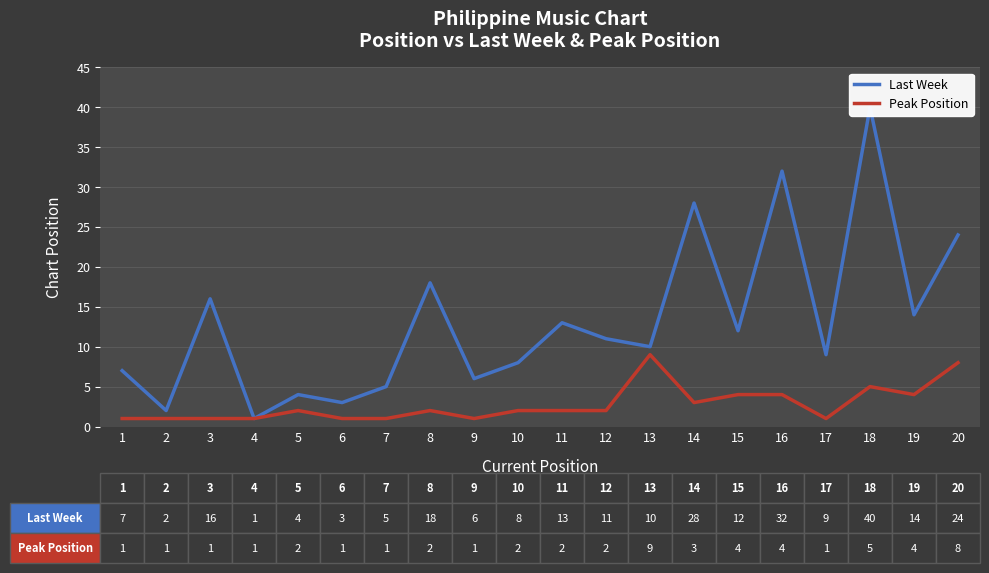

Reading left to right, transcribe all the data shown in this chart.

Last Week: 7	2	16	1	4	3	5	18	6	8	13	11	10	28	12	32	9	40	14	24
Peak Position: 1	1	1	1	2	1	1	2	1	2	2	2	9	3	4	4	1	5	4	8